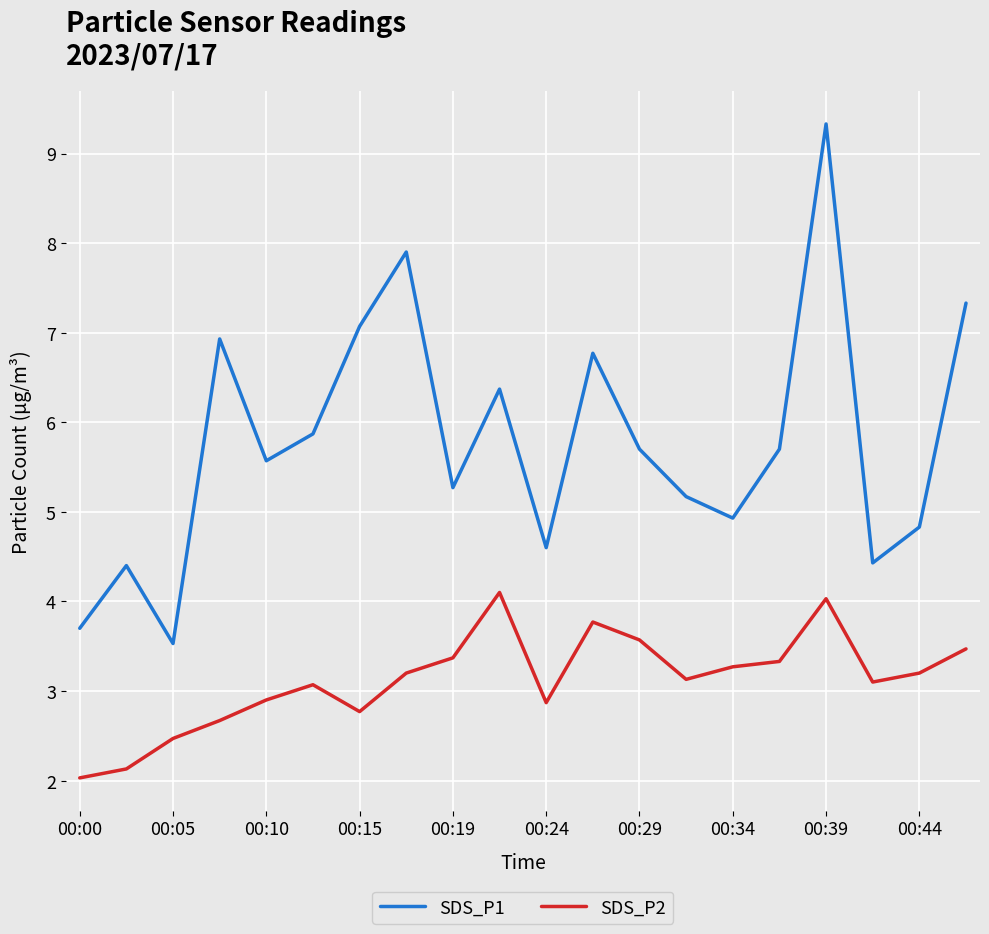

What is the difference between the second highest and minimum values in the SDS_P2 series?

2.0